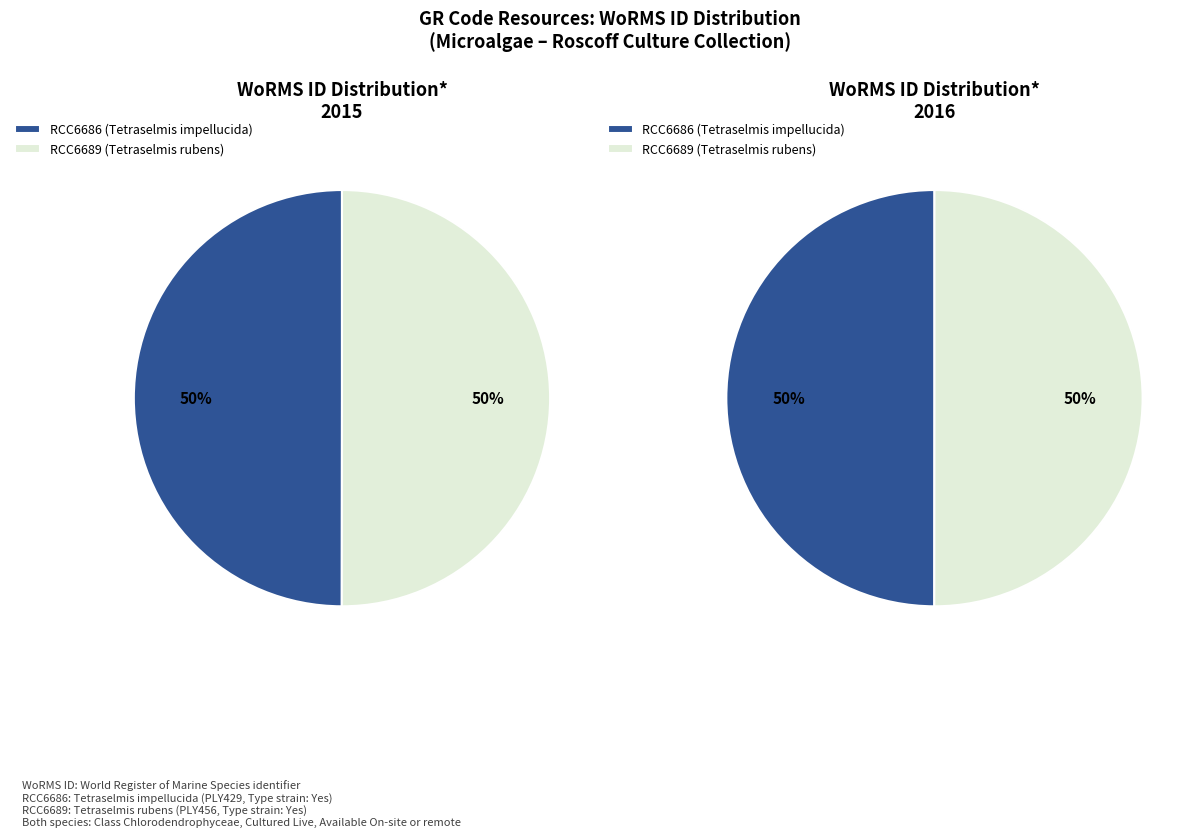

The RCC6686 (Tetraselmis impellucida) slice represents 60% of the pie. True or false?

False